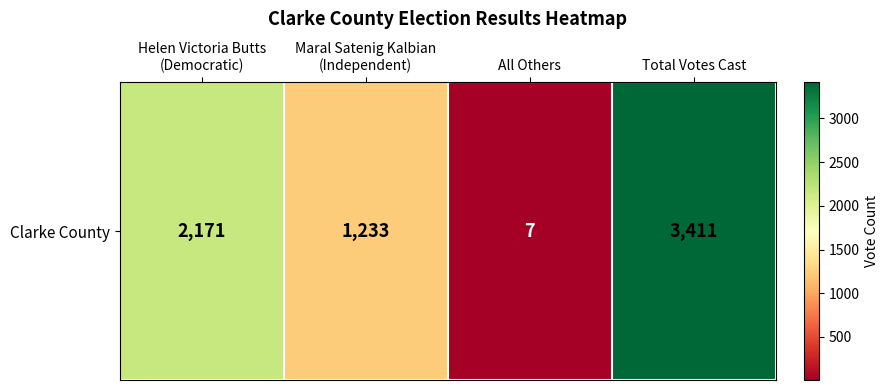

List the labels in order of value, largest first.

Total Votes Cast, Helen Victoria Butts
(Democratic), Maral Satenig Kalbian
(Independent), All Others